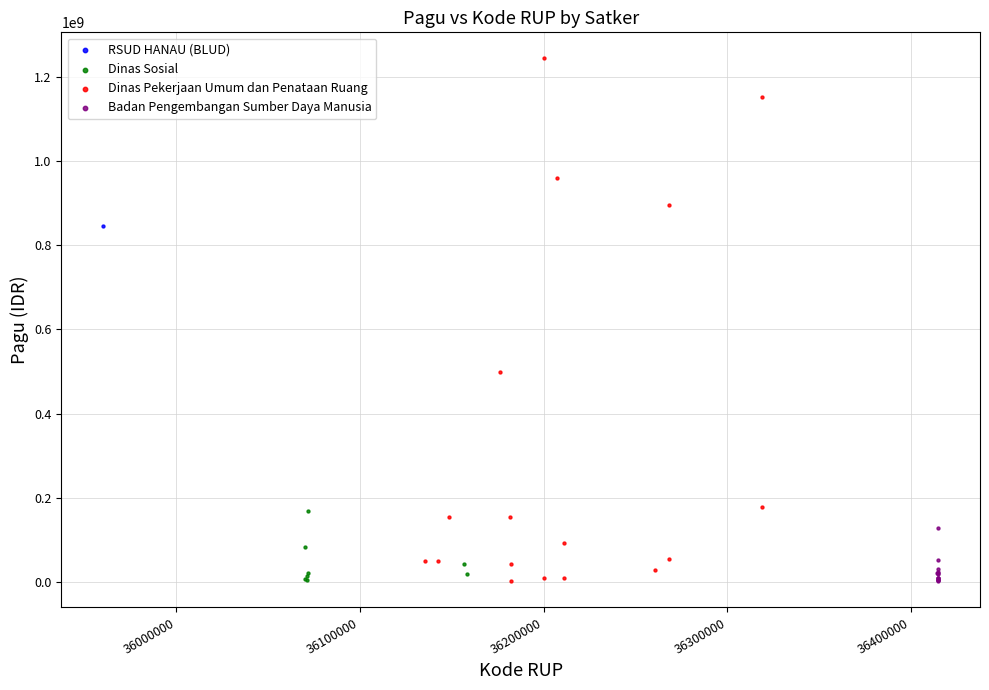

What are all the series names shown in the legend?

RSUD HANAU (BLUD), Dinas Sosial, Dinas Pekerjaan Umum dan Penataan Ruang, Badan Pengembangan Sumber Daya Manusia